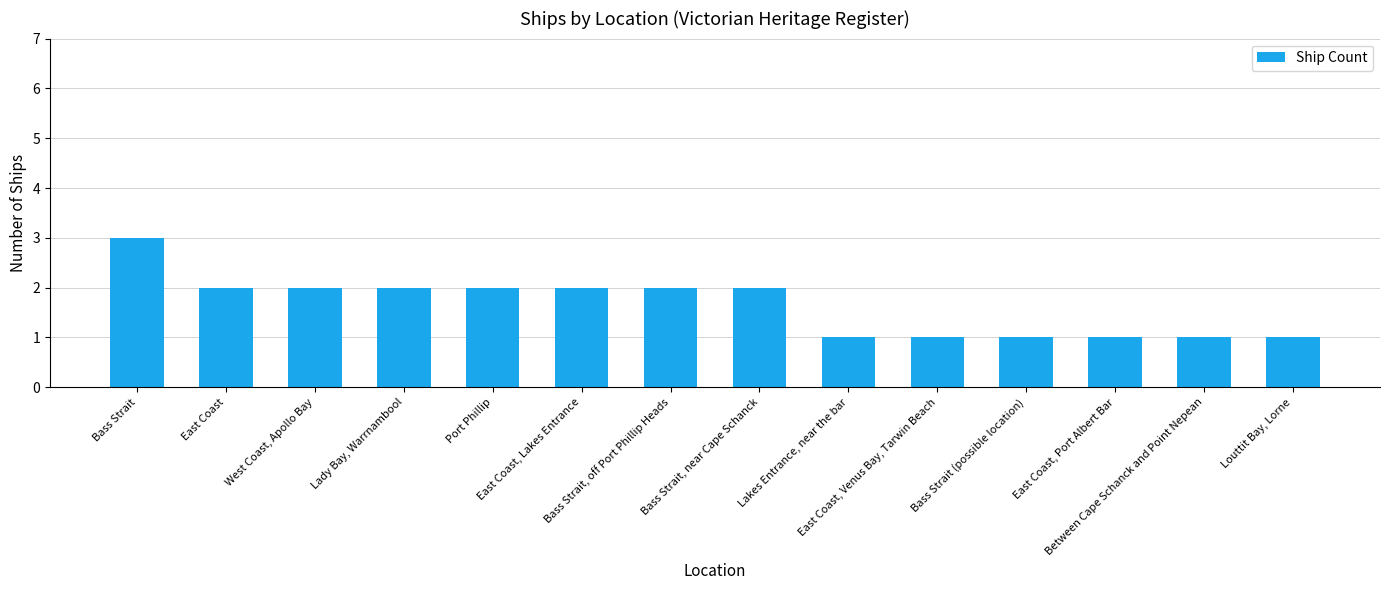

What is the value of the 10th bar from the left?

1